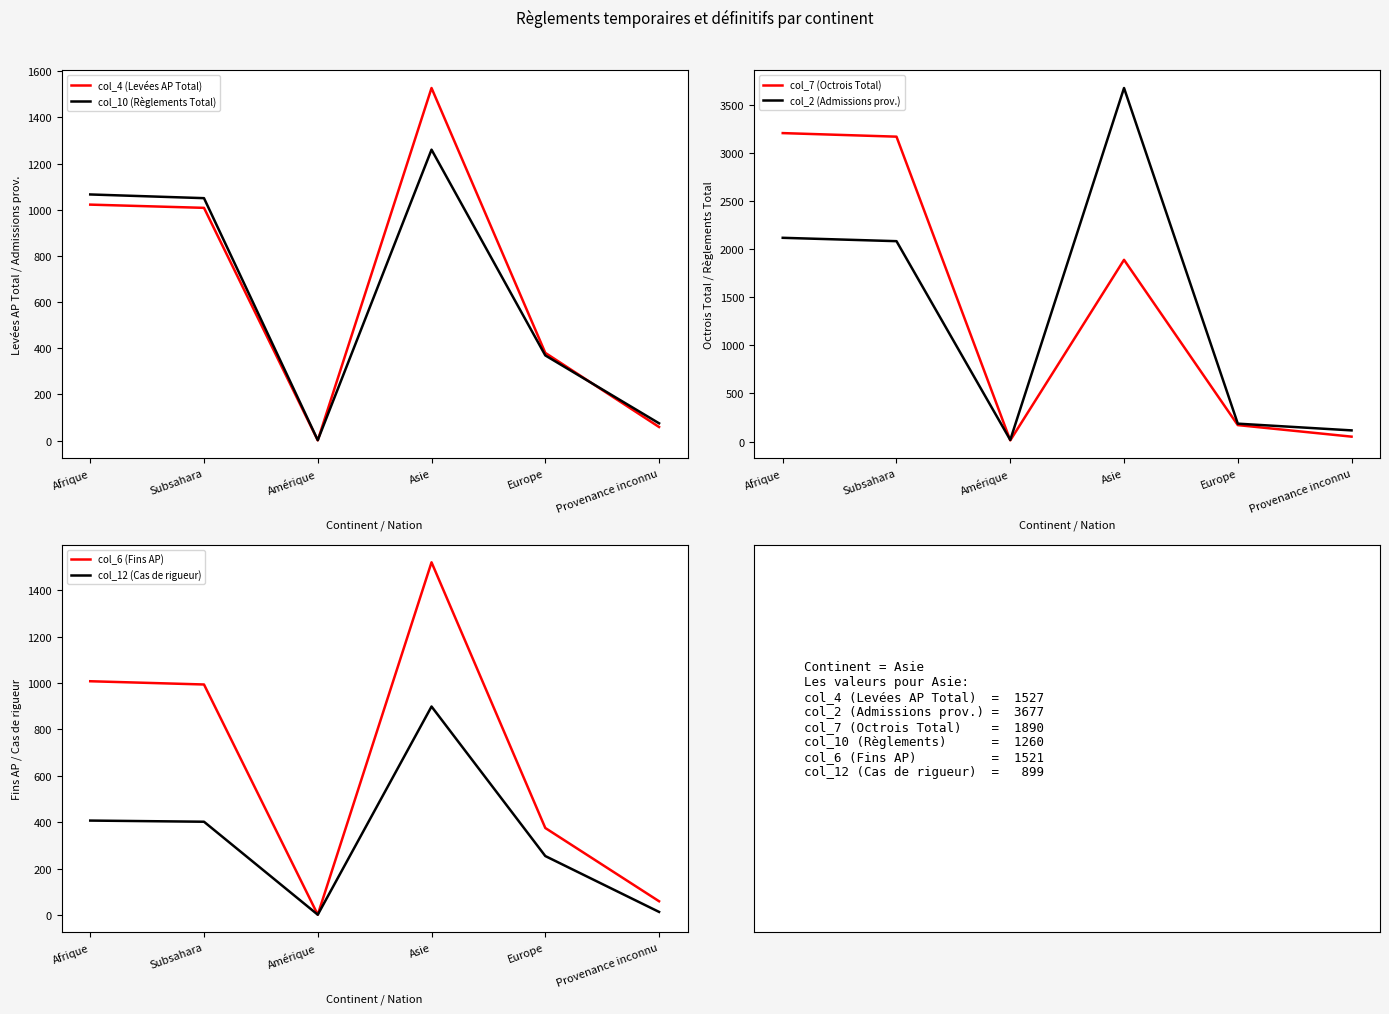

What is the sum of the col_6 (Fins AP) values at Afrique and Europe?

1383